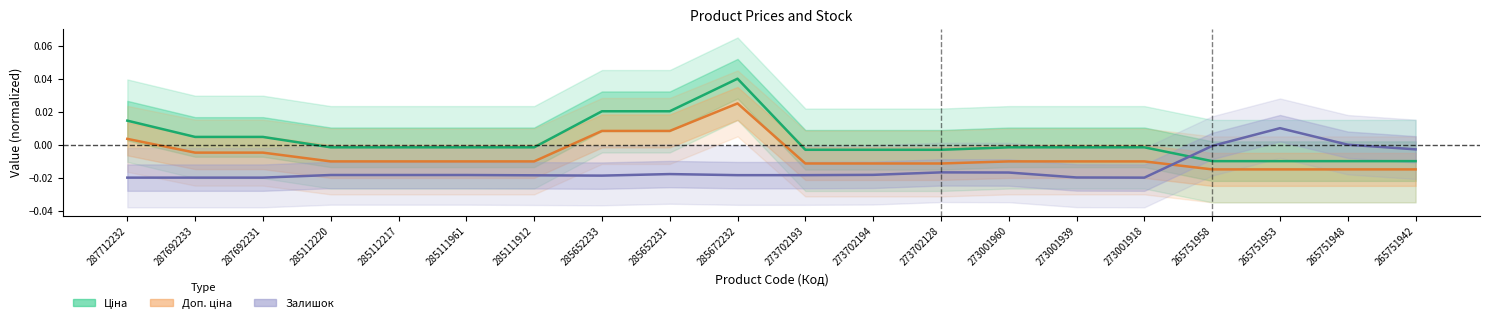

Is it true that Залишок equals -0.0 at 273001918?

True